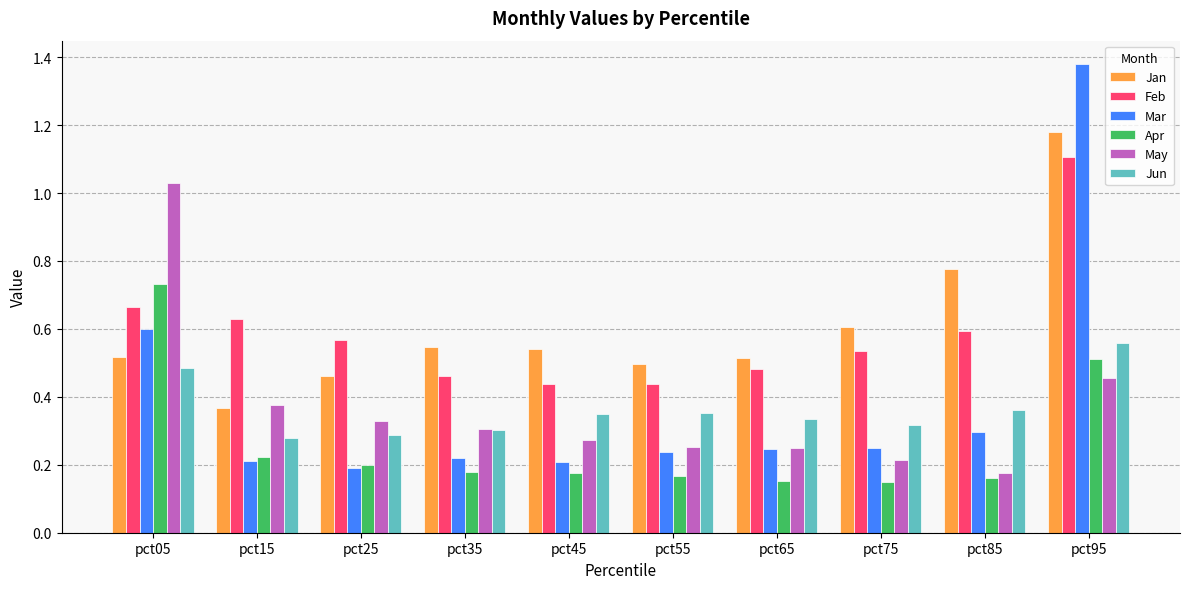

Is it true that May equals 0.3 at pct85?

False